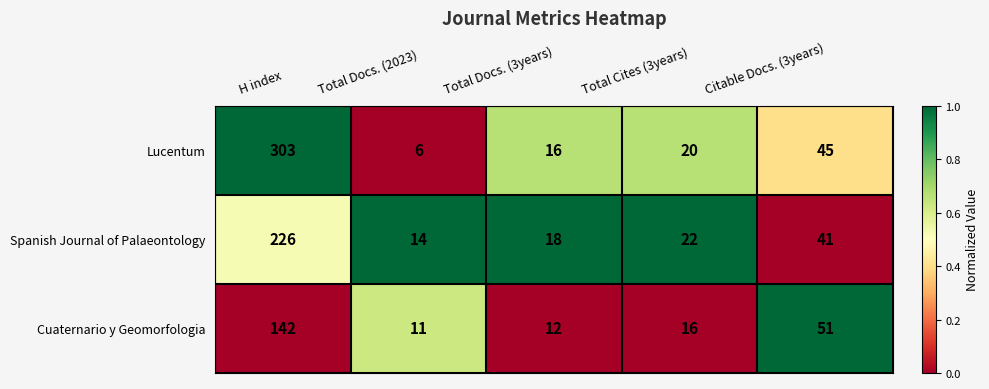

Reading left to right, extract all data points from this chart.

Lucentum: H index=303	Total Docs. (2023)=6	Total Docs. (3years)=16	Total Cites (3years)=20	Citable Docs. (3years)=45
Spanish Journal of Palaeontology: H index=226	Total Docs. (2023)=14	Total Docs. (3years)=18	Total Cites (3years)=22	Citable Docs. (3years)=41
Cuaternario y Geomorfologia: H index=142	Total Docs. (2023)=11	Total Docs. (3years)=12	Total Cites (3years)=16	Citable Docs. (3years)=51